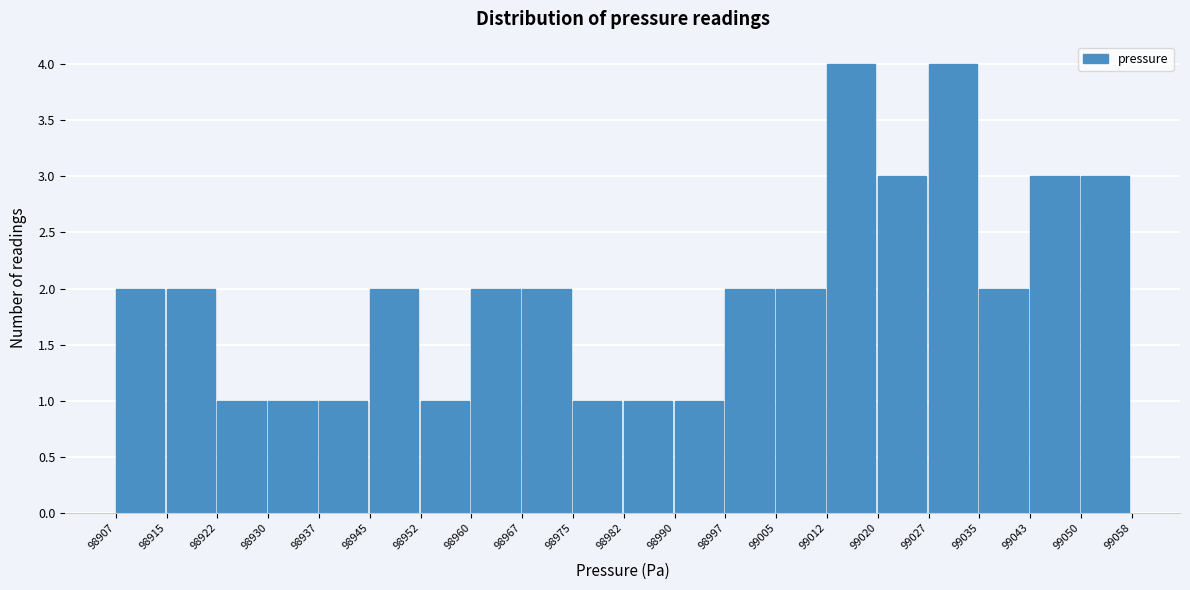

Reading left to right, transcribe this chart: for each bar, give the range it covers on the x-axis and its height. The values are not printed on the chart, so give them approximately, as read against the axis.

98907 to 98915: 2
98915 to 98922: 2
98922 to 98930: 1
98930 to 98937: 1
98937 to 98945: 1
98945 to 98952: 2
98952 to 98960: 1
98960 to 98967: 2
98967 to 98975: 2
98975 to 98982: 1
98982 to 98990: 1
98990 to 98997: 1
98997 to 99005: 2
99005 to 99012: 2
99012 to 99020: 4
99020 to 99027: 3
99027 to 99035: 4
99035 to 99043: 2
99043 to 99050: 3
99050 to 99058: 3